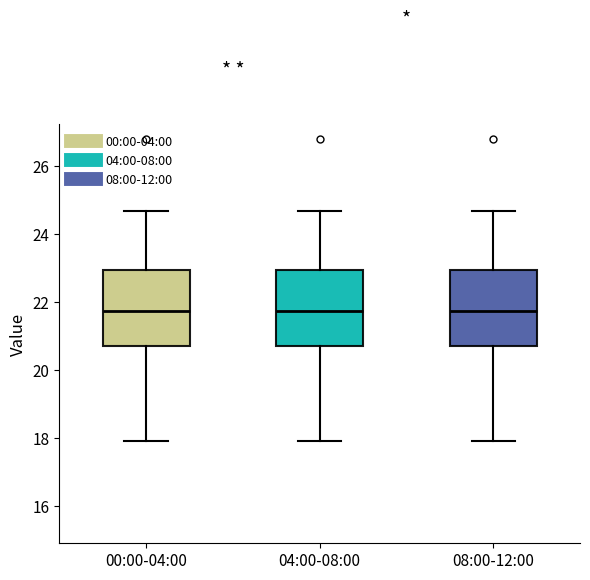

Reading left to right, read every box against the y-axis: the position of its median line, the range the box covers, and the ends of its whiskers. The values are not printed on the chart, so give them approximately, as read against the axis.

00:00-04:00: median 21.8, box 20.8 to 23.0, whiskers 18.0 to 24.8
04:00-08:00: median 21.8, box 20.8 to 23.0, whiskers 18.0 to 24.8
08:00-12:00: median 21.8, box 20.8 to 23.0, whiskers 18.0 to 24.8